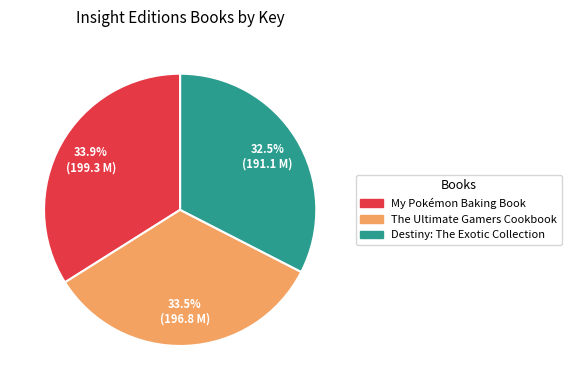

To the nearest percent, what is the average slice percentage?

33%